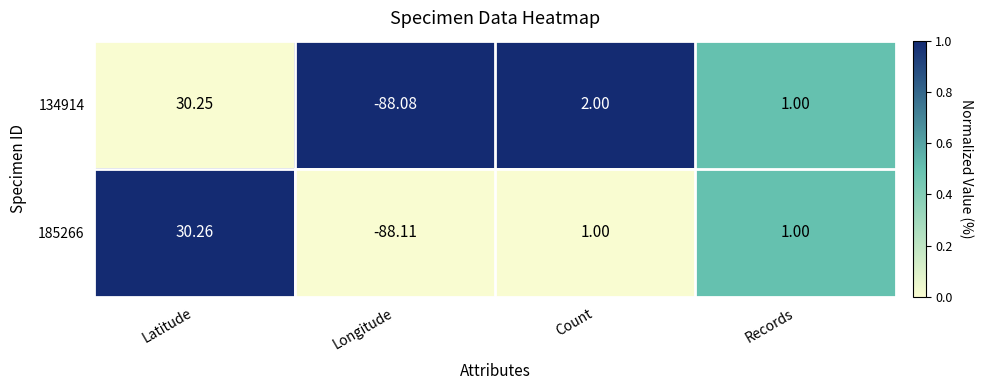

At which category is the sum across all series the highest?

Latitude